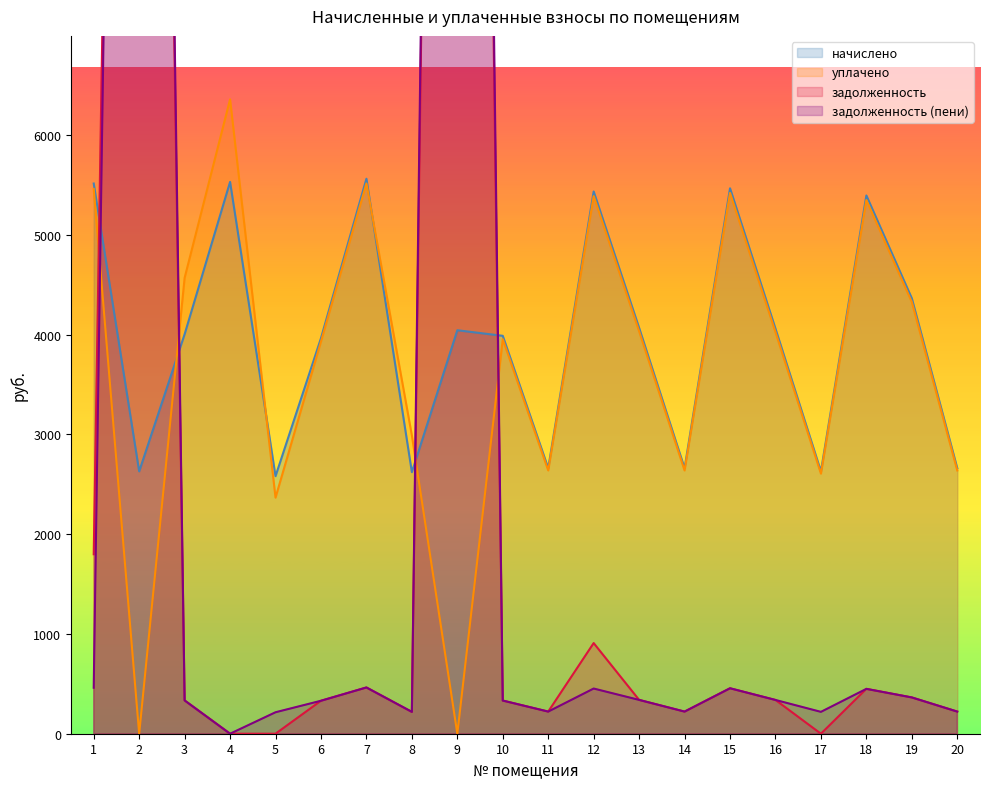

True or false: задолженность has a value of 174.4 at 3.

False